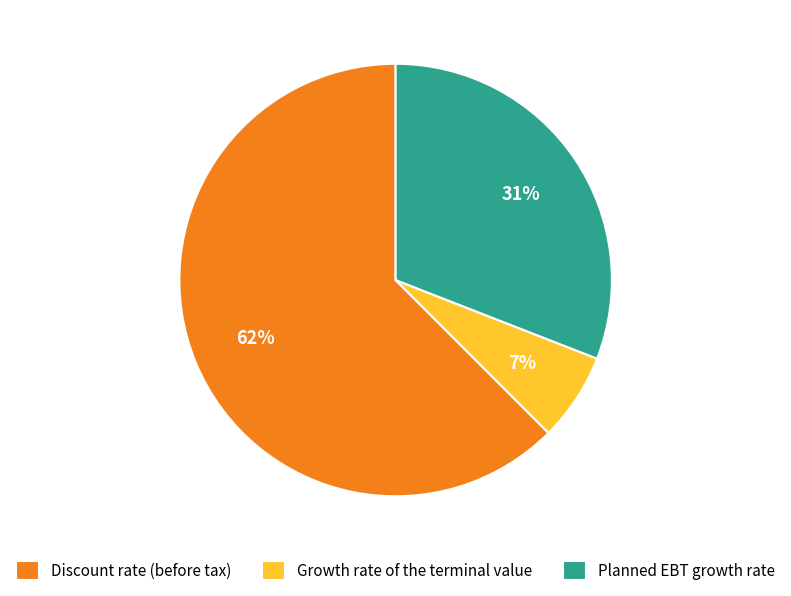

Do Discount rate (before tax) and Growth rate of the terminal value together represent more than half of the pie?

Yes